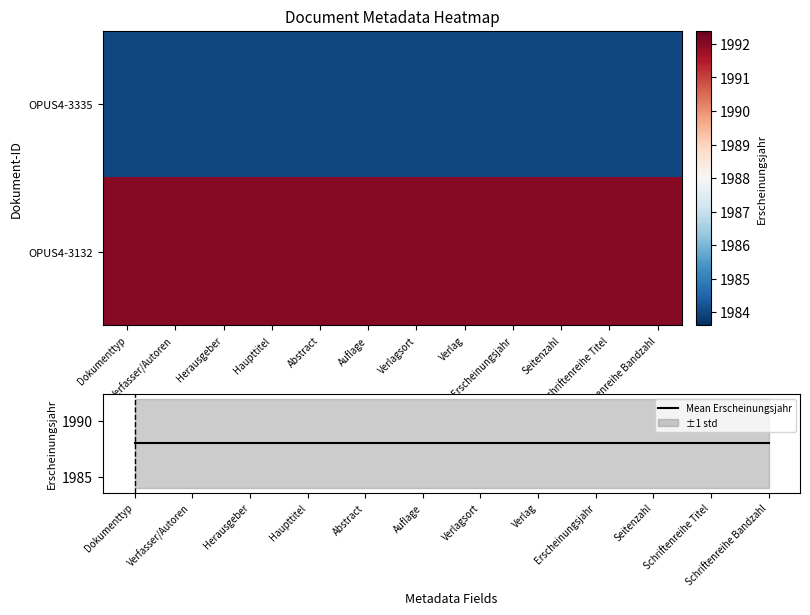

Rank the series at Dokumenttyp from highest to lowest value.

OPUS4-3132, Mean Erscheinungsjahr, OPUS4-3335